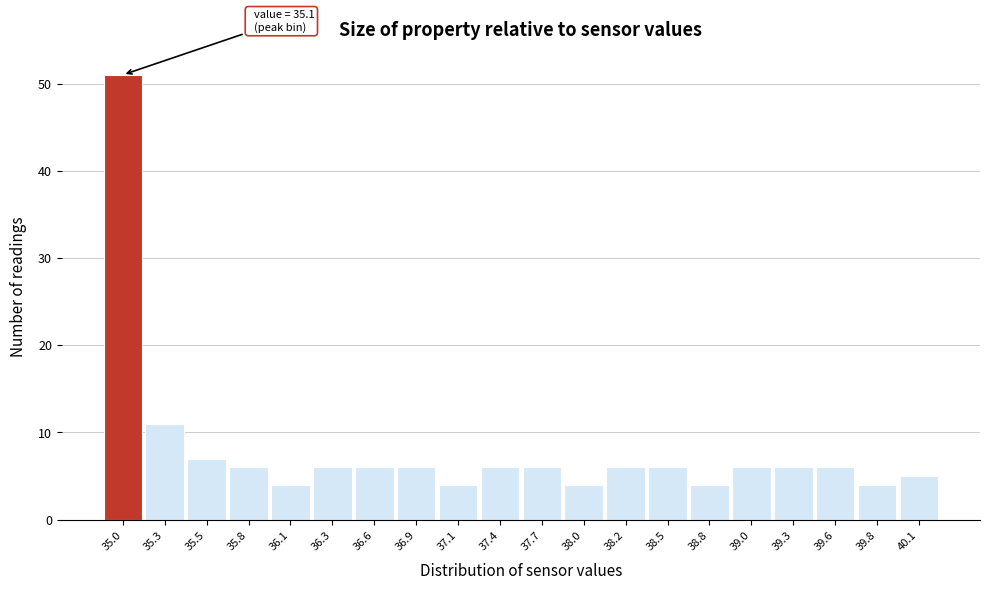

Which range on the x-axis has the tallest bar?

34.85 to 35.12